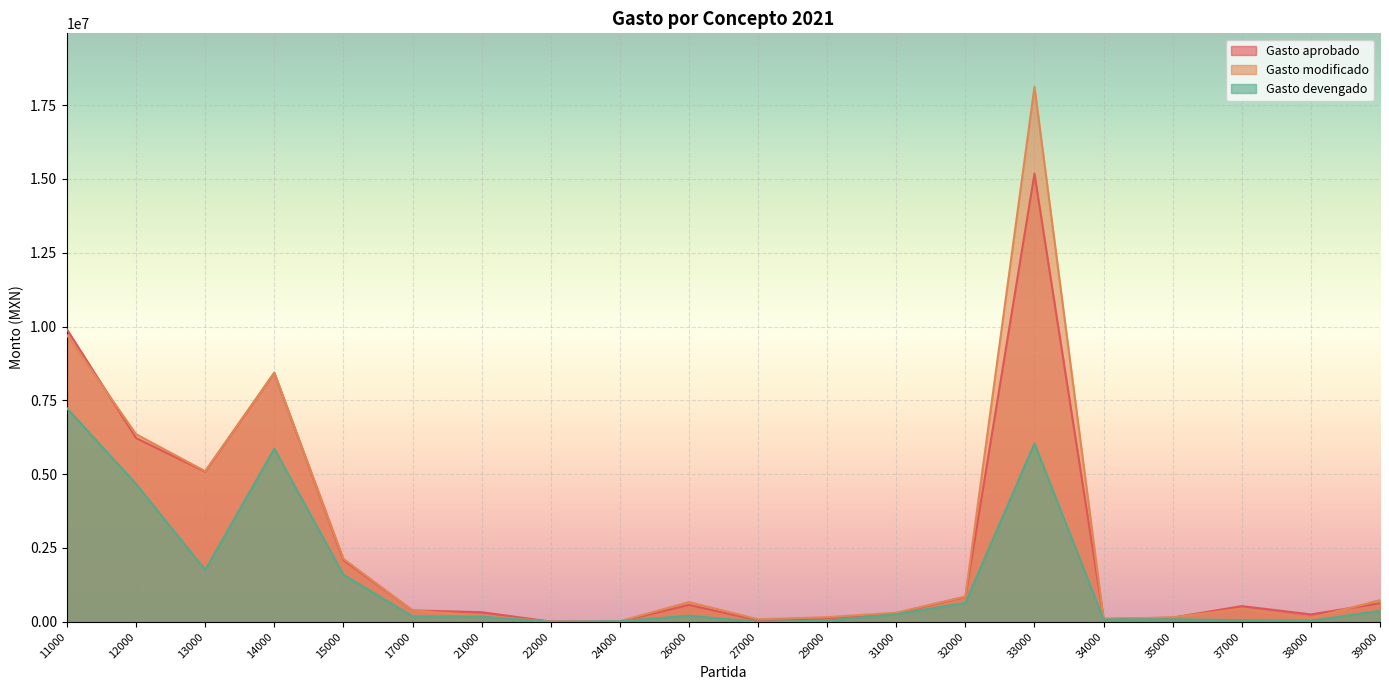

Where is the first local minimum for Gasto devengado?

13000